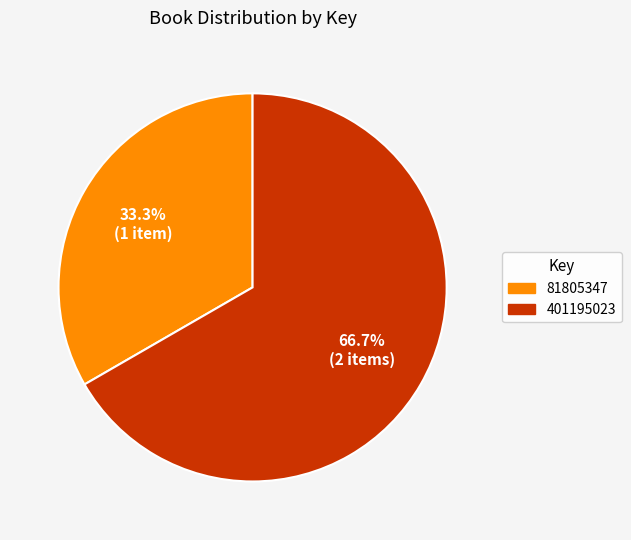

Which slice represents more than half of the pie?

401195023